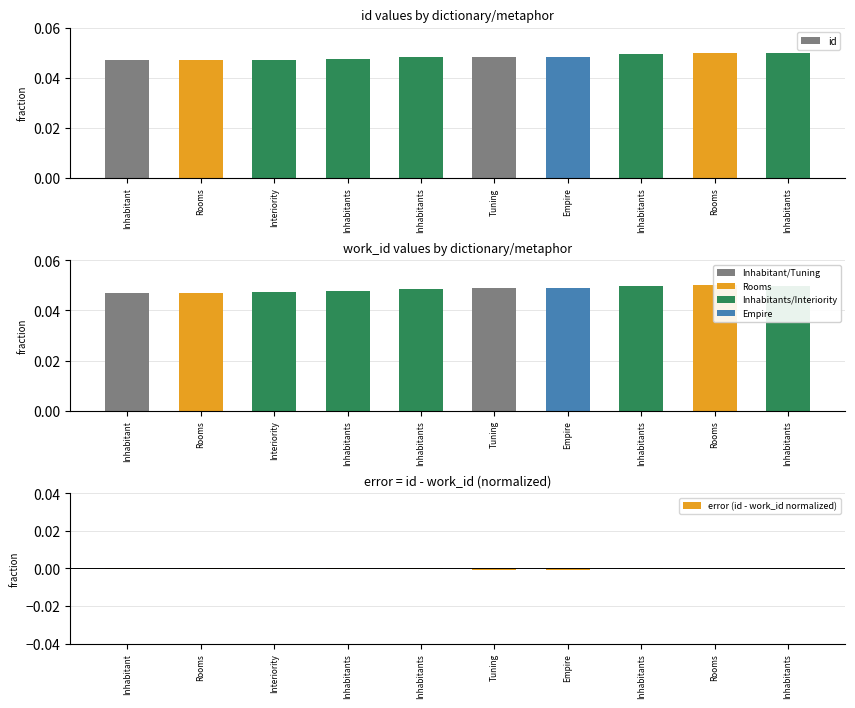

What are all the series names shown in the legend?

id, work_id, error (id - work_id normalized)